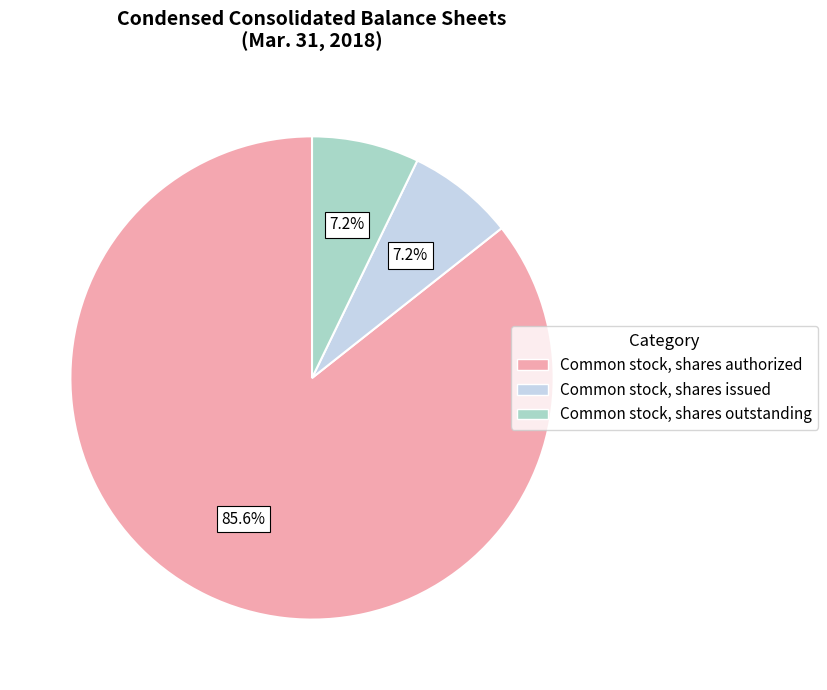

Is it true that Common stock, shares issued is 19% of the pie?

False